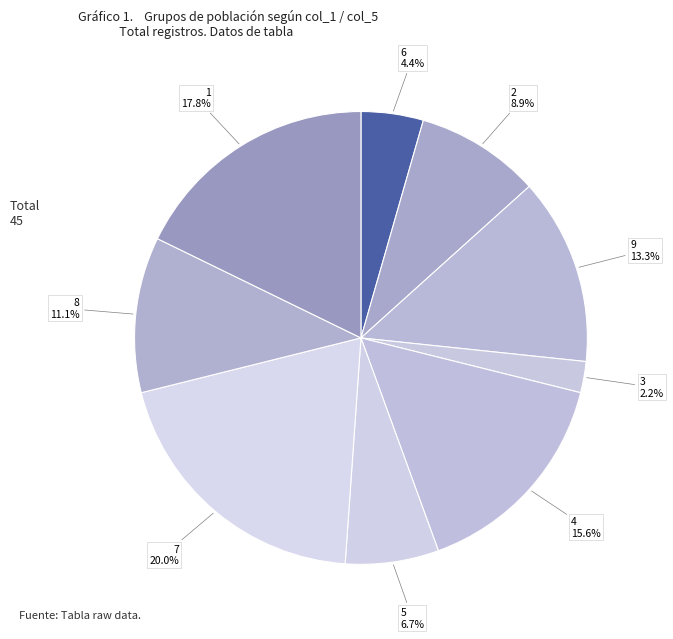

Which category has the smallest portion of the pie?

3